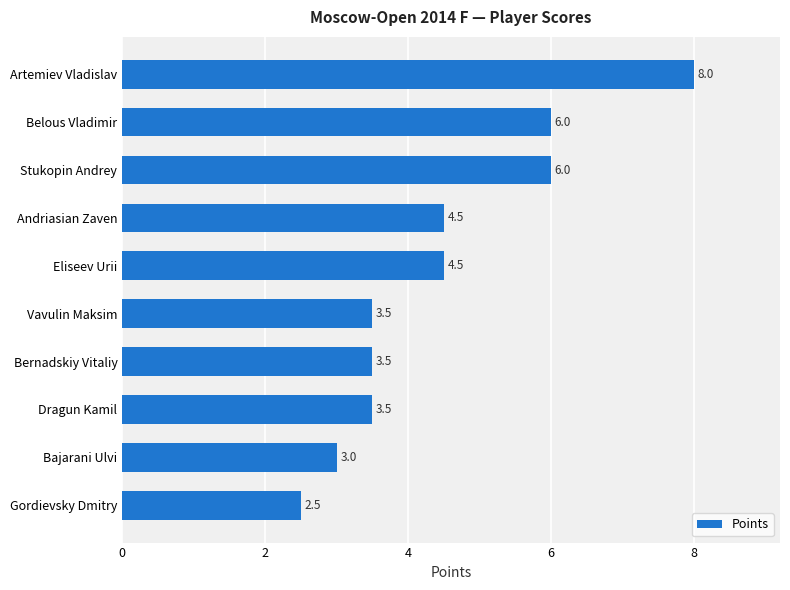

What is the difference between the maximum and minimum values?

5.5